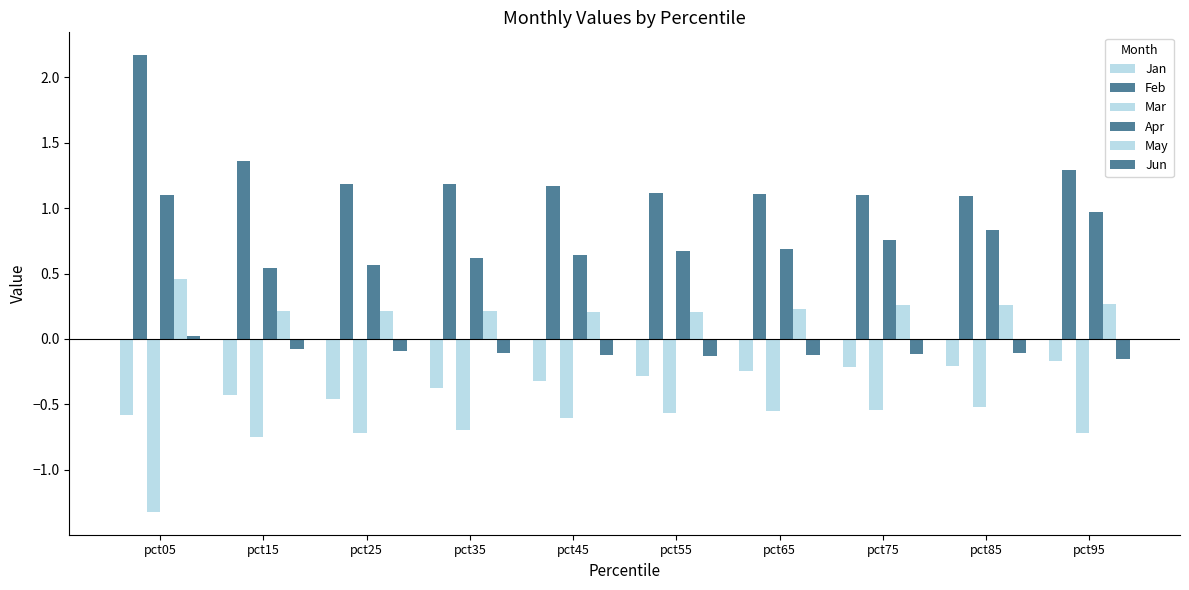

What is the difference between the highest and lowest values at pct05?

3.5